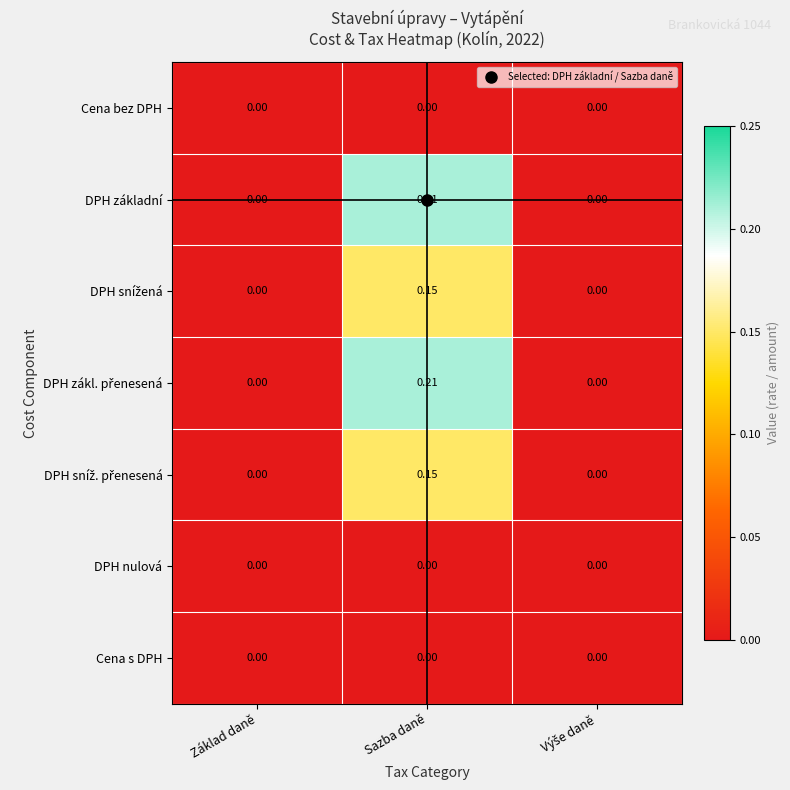

Which category has the highest value across all series?

Sazba daně